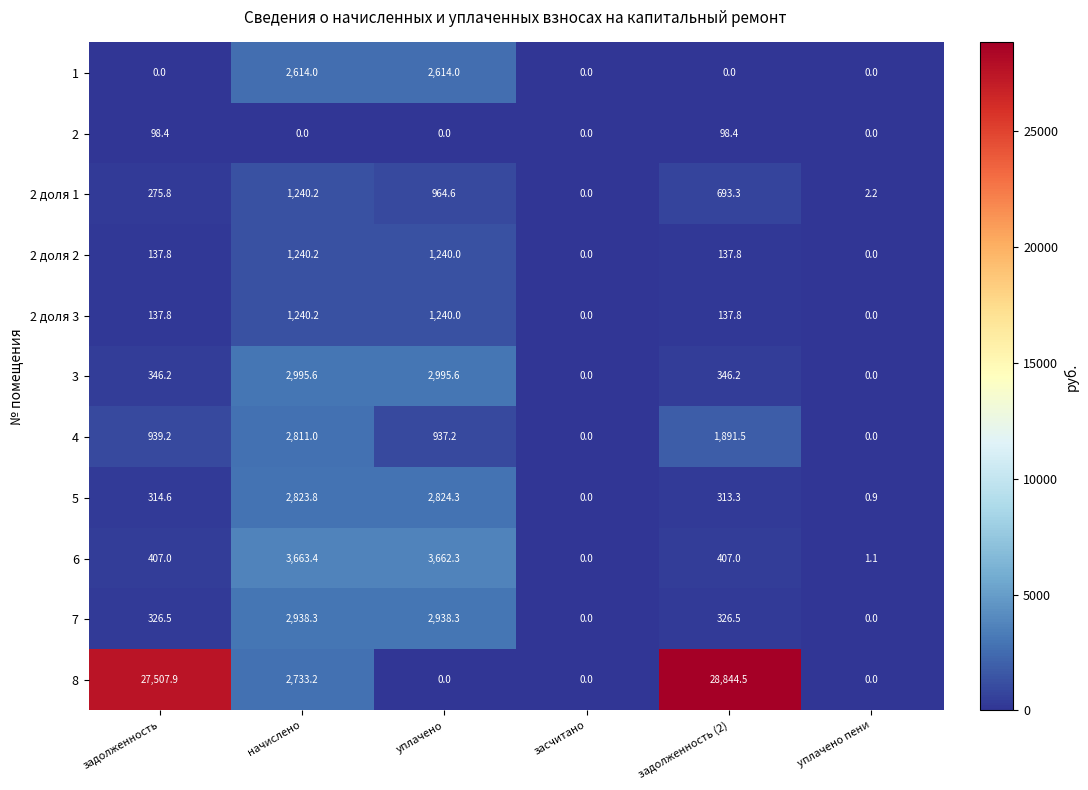

Which category has the highest value in the 2 доля 2 series?

начислено